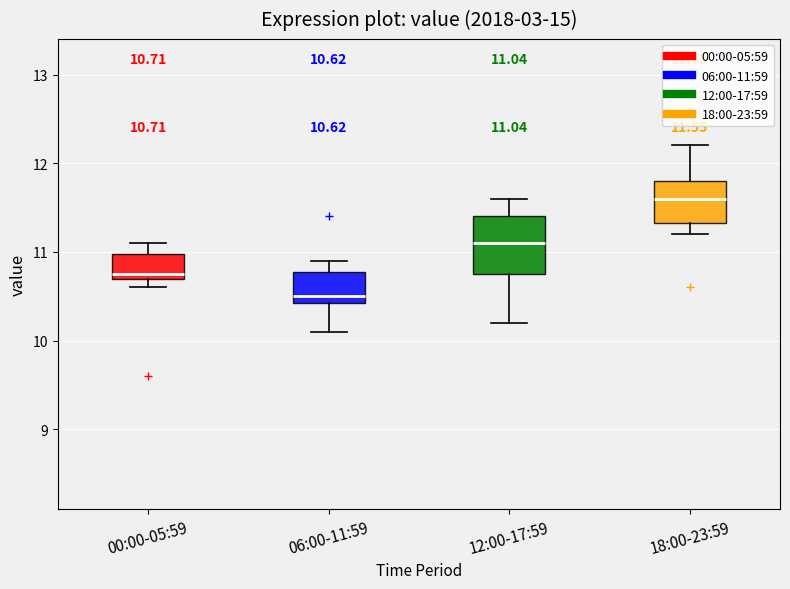

Which box is the tallest, from its lower edge to its upper edge?

12:00-17:59